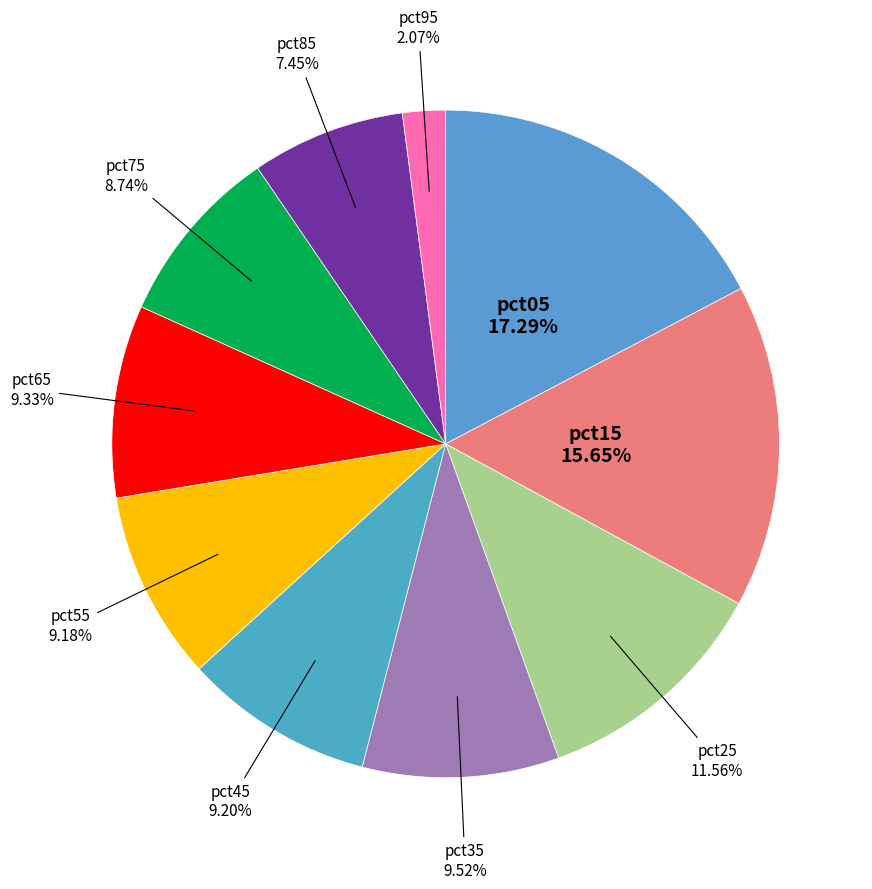

Is there a majority slice in this chart?

No